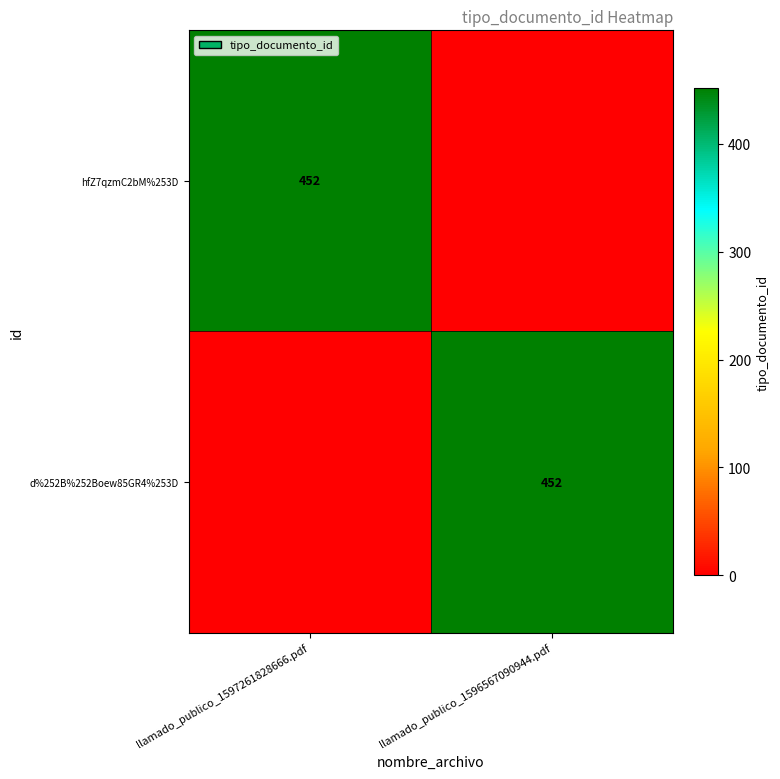

Is it true that hfZ7qzmC2bM%253D equals 452 at llamado_publico_1597261828666.pdf?

True